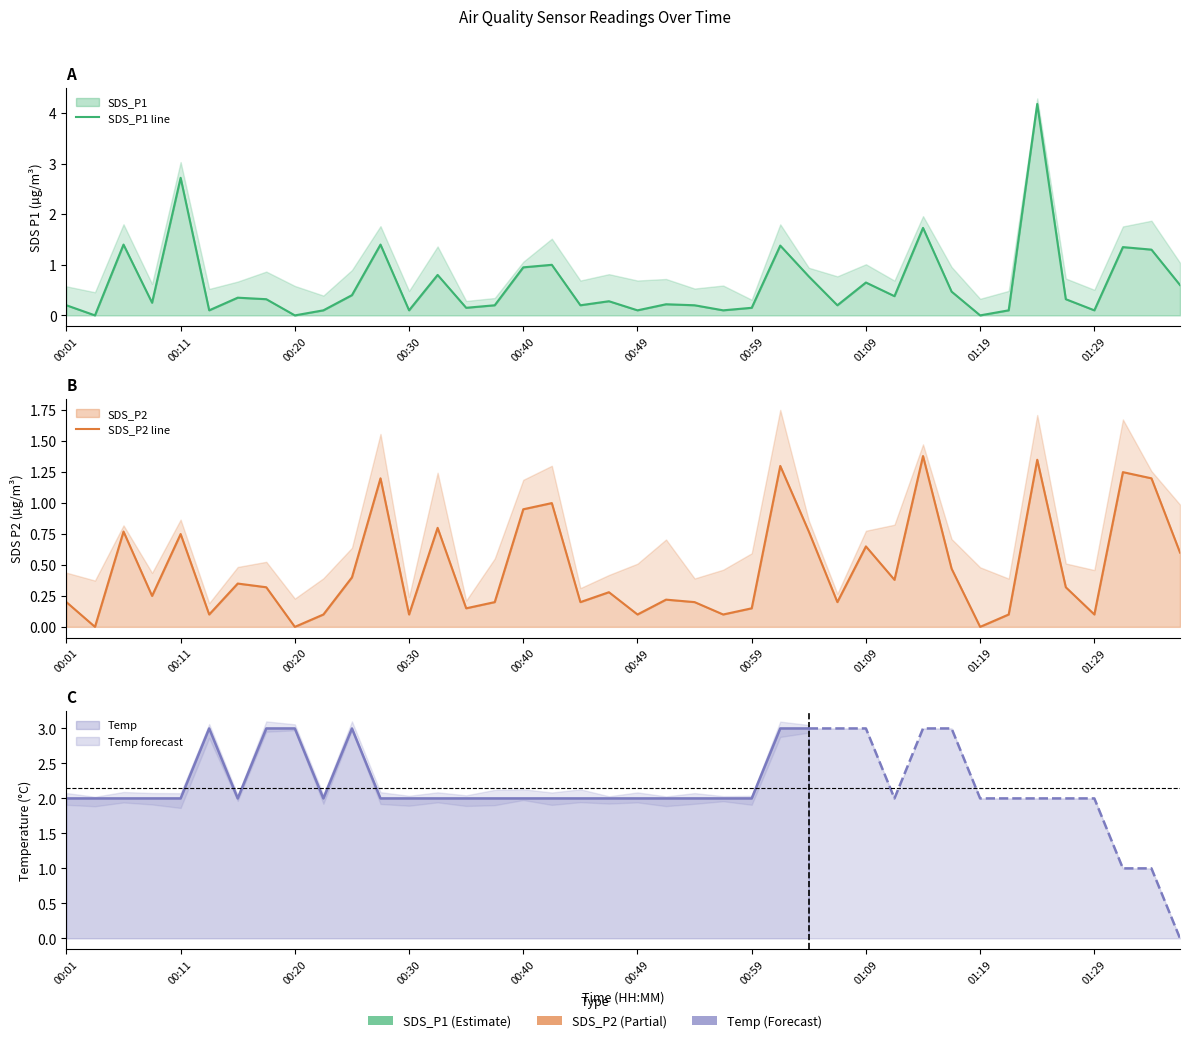

Does the chart display data point markers on the line(s)?

No